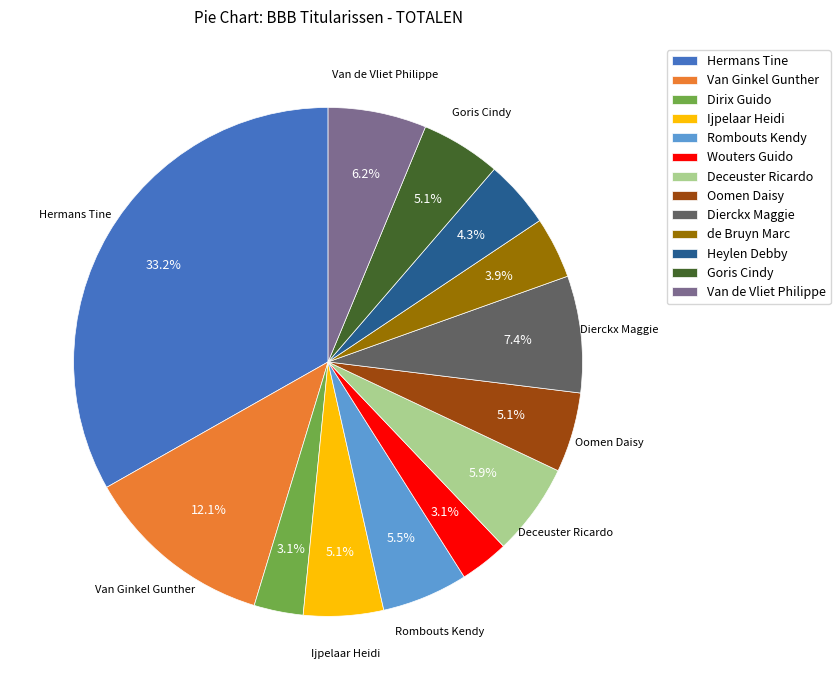

To the nearest percent, what is the average slice percentage?

8%